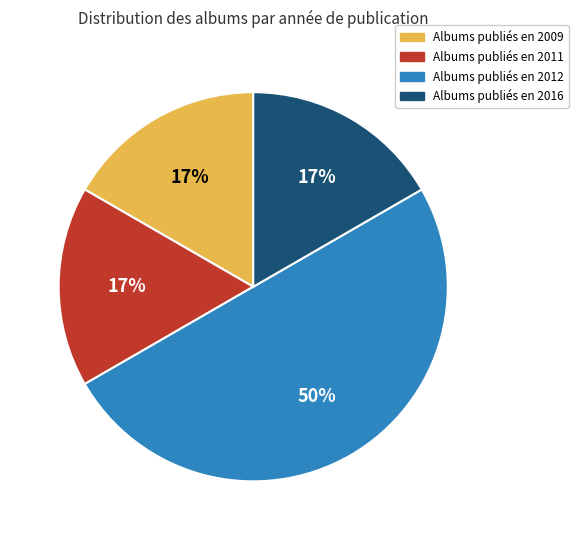

To the nearest percent, what is the average slice percentage?

25%